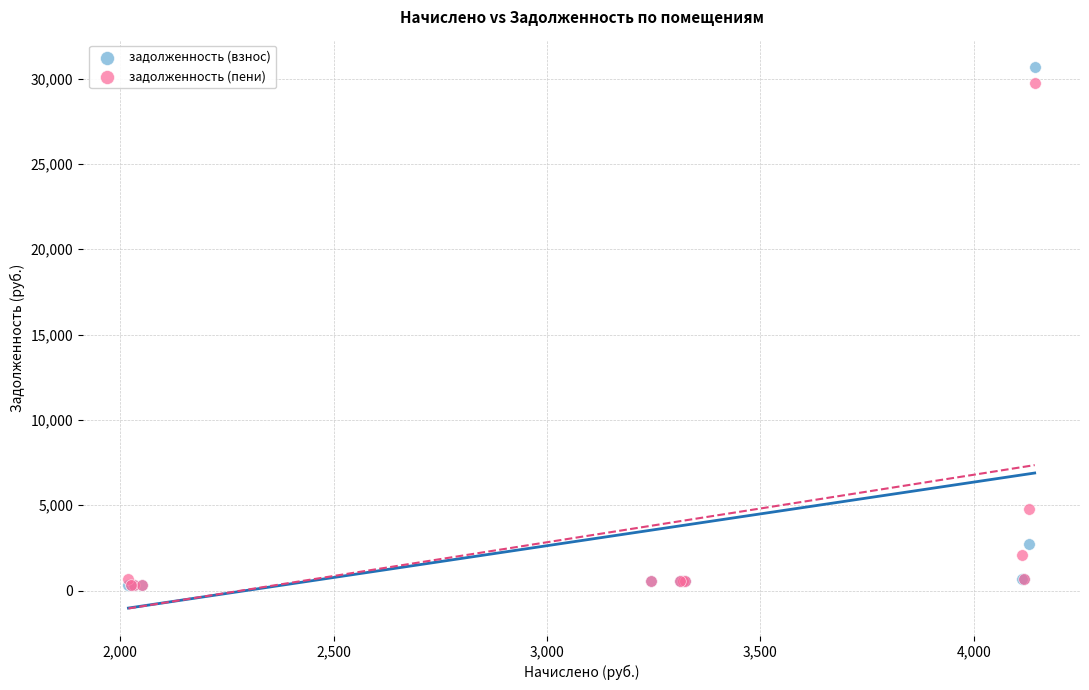

In the задолженность (пени) series, what Y value is closest to 15053?

4792.3